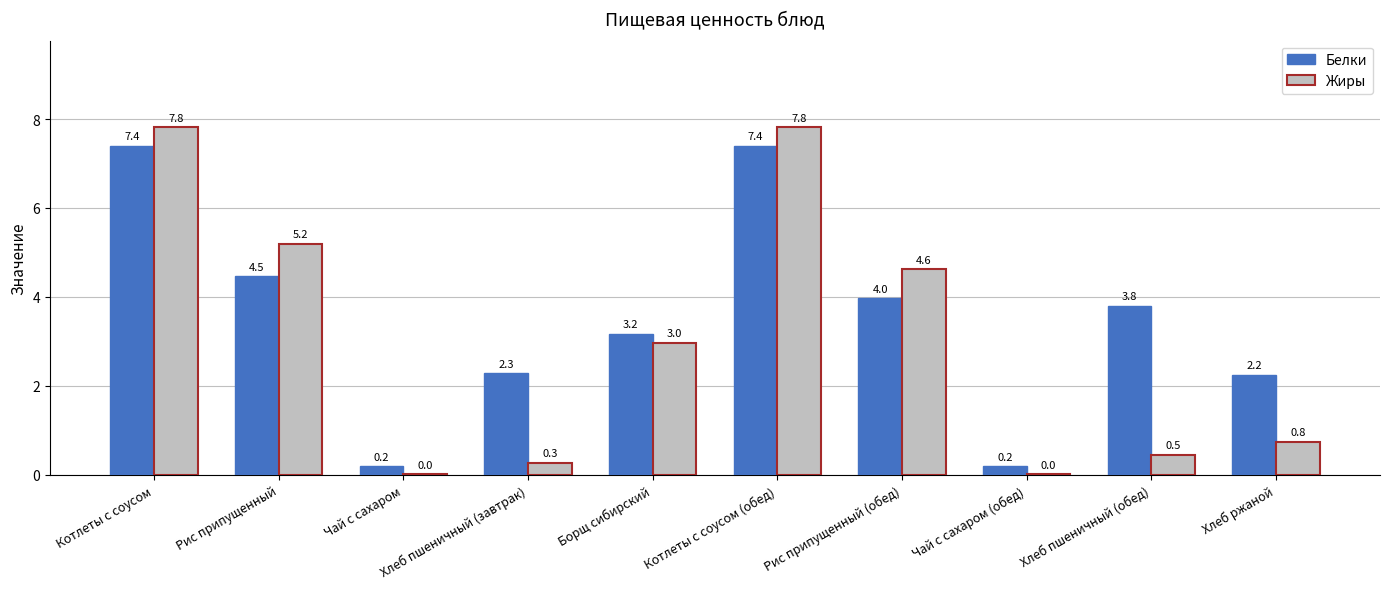

What is the sum of the Белки values at Хлеб ржаной and Чай с сахаром?

2.5